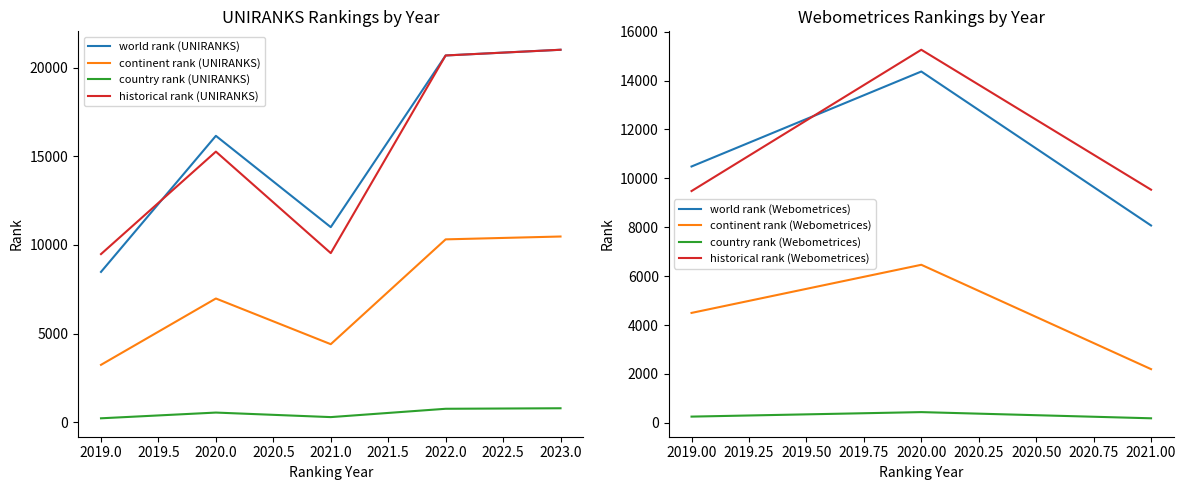

What is the highest value of the country rank (UNIRANKS) series?

786.0